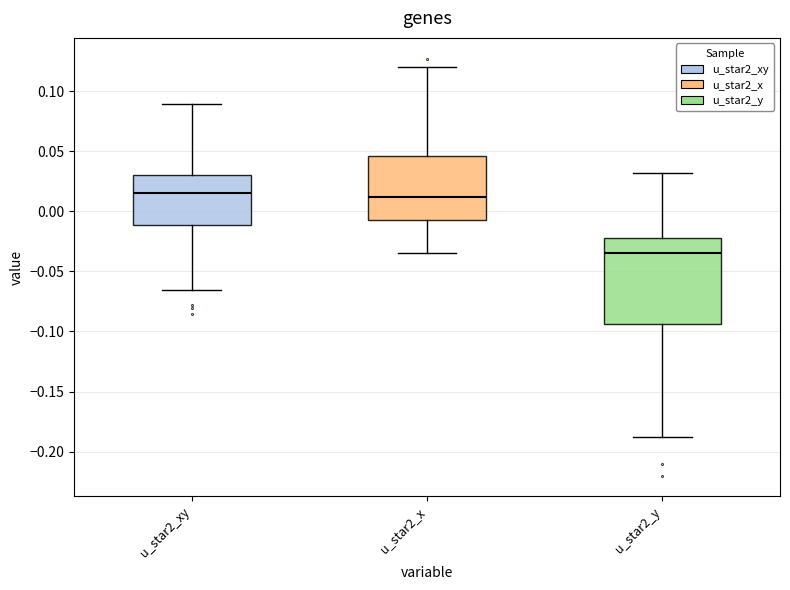

Reading left to right, transcribe this box plot: for each box, give where its median line is, the range the box spans, and where its two whiskers end, as read against the y-axis. The values are not printed on the chart, so give them approximately, as read against the axis.

u_star2_xy: median 0.015, box -0.010 to 0.030, whiskers -0.065 to 0.090
u_star2_x: median 0.010, box -0.005 to 0.045, whiskers -0.035 to 0.120
u_star2_y: median -0.035, box -0.095 to -0.020, whiskers -0.190 to 0.030